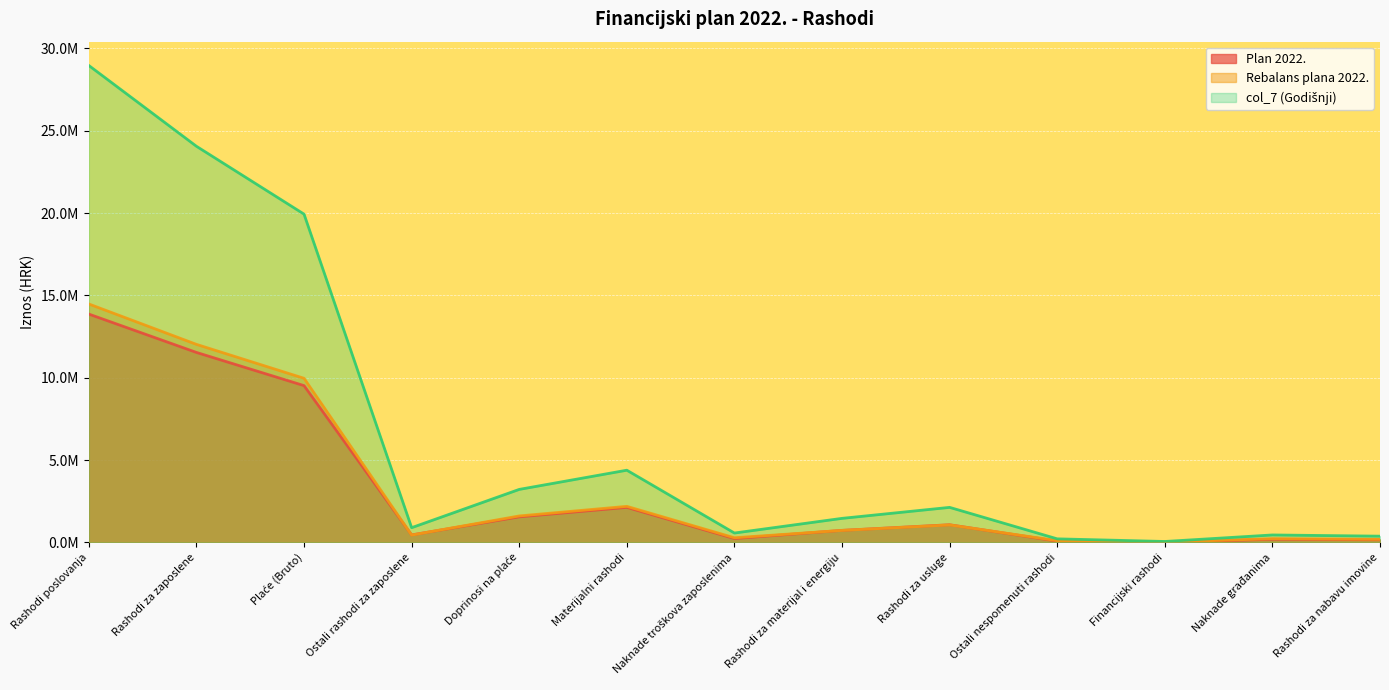

Where do Rebalans plana 2022. and Plan 2022. first cross each other?

Plaće (Bruto) and Ostali rashodi za zaposlene